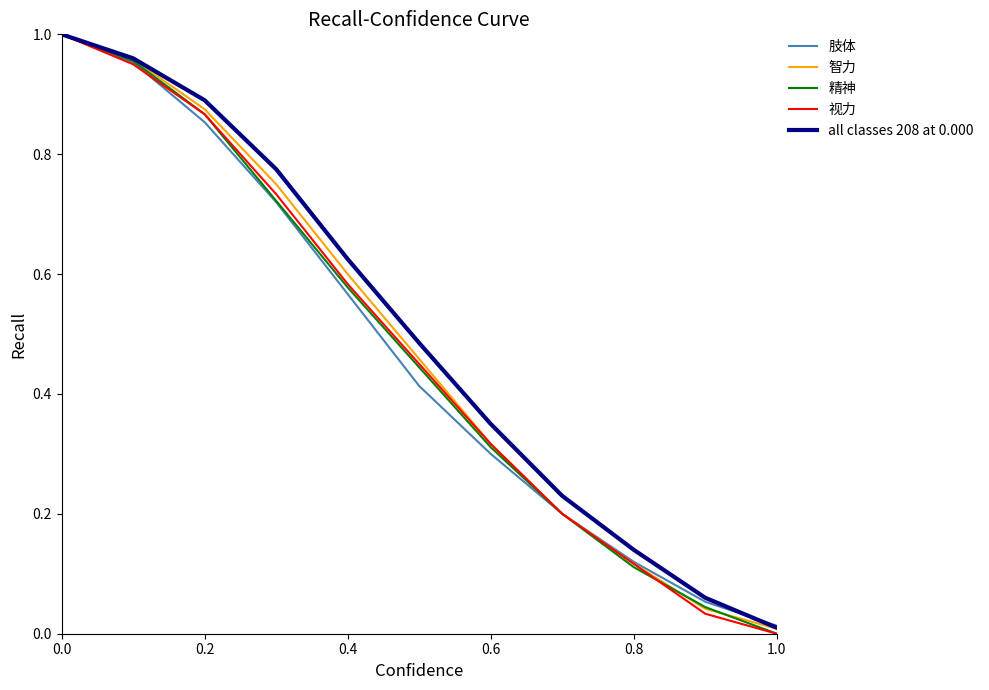

What are all the series names shown in the legend?

肢体, 智力, 精神, 视力, all classes 208 at 0.000